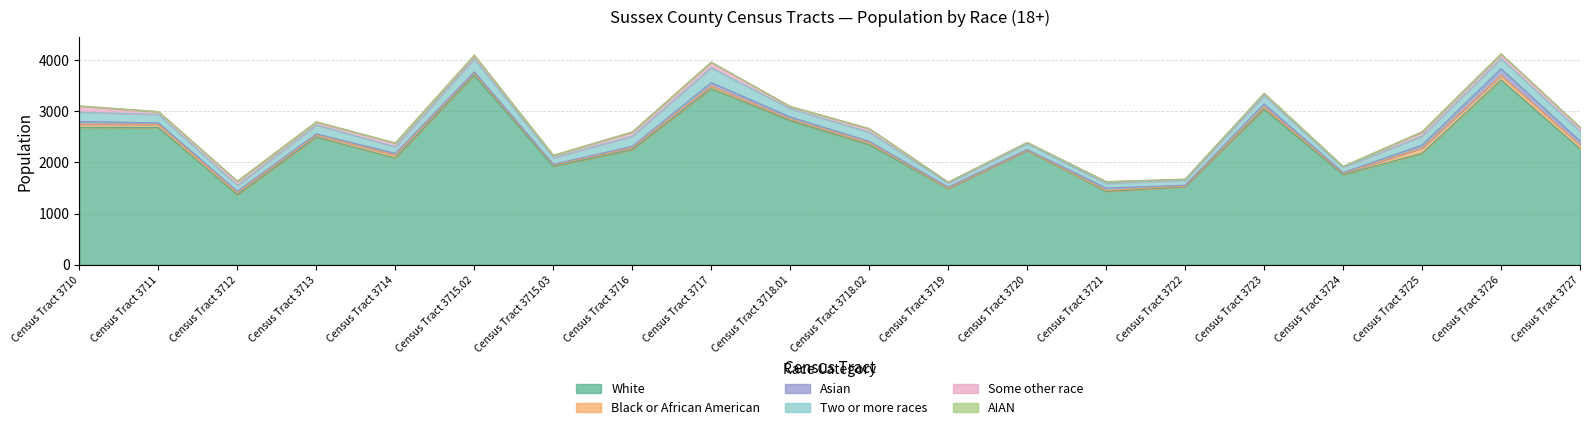

At which label does White first exceed 2266?

Census Tract 3710